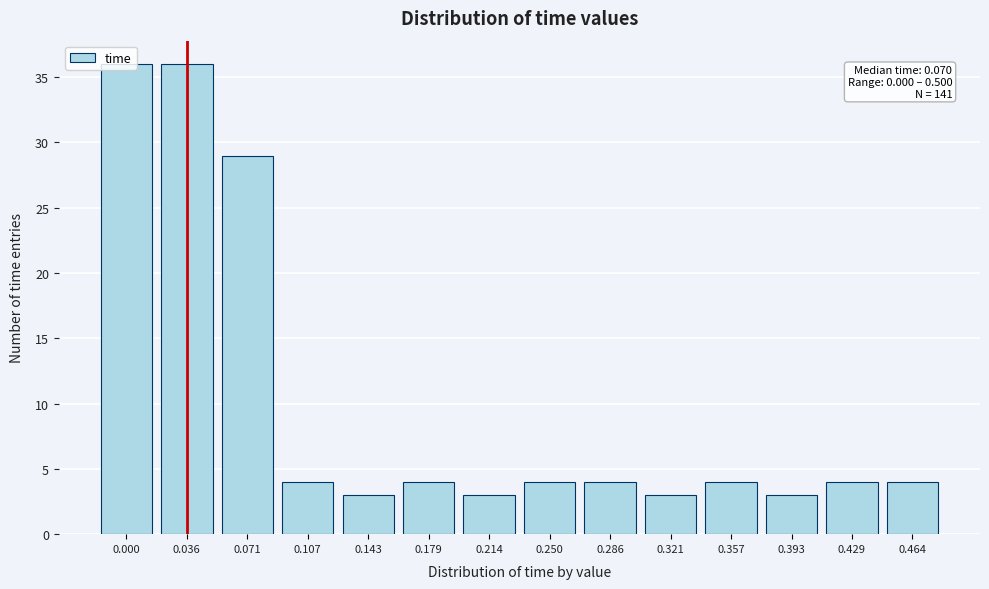

What is the difference between the maximum and minimum values?

33